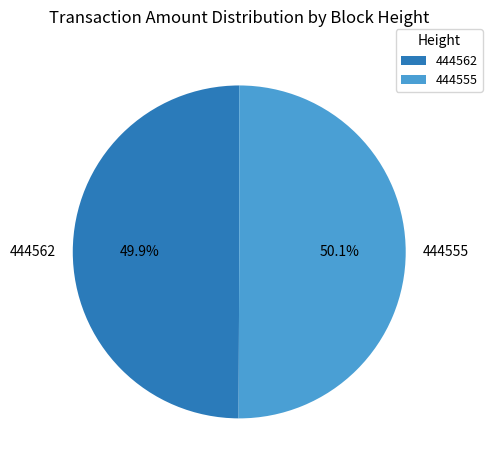

How much of the chart is everything except 444555?

49.9%